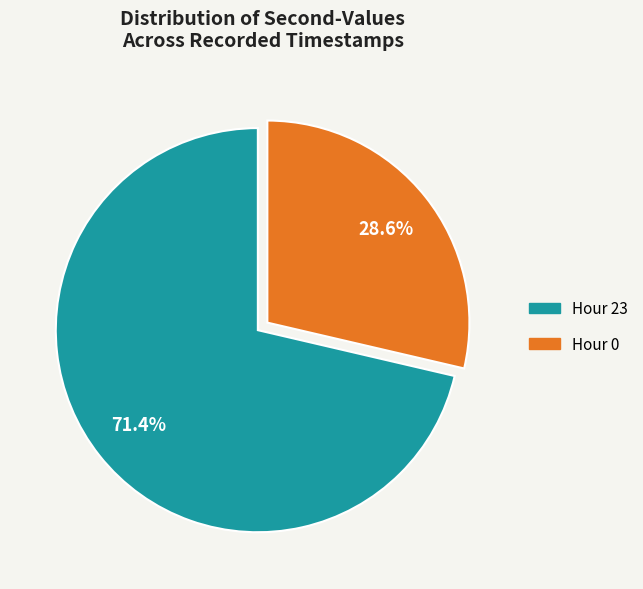

Is there a majority slice in this chart?

Yes